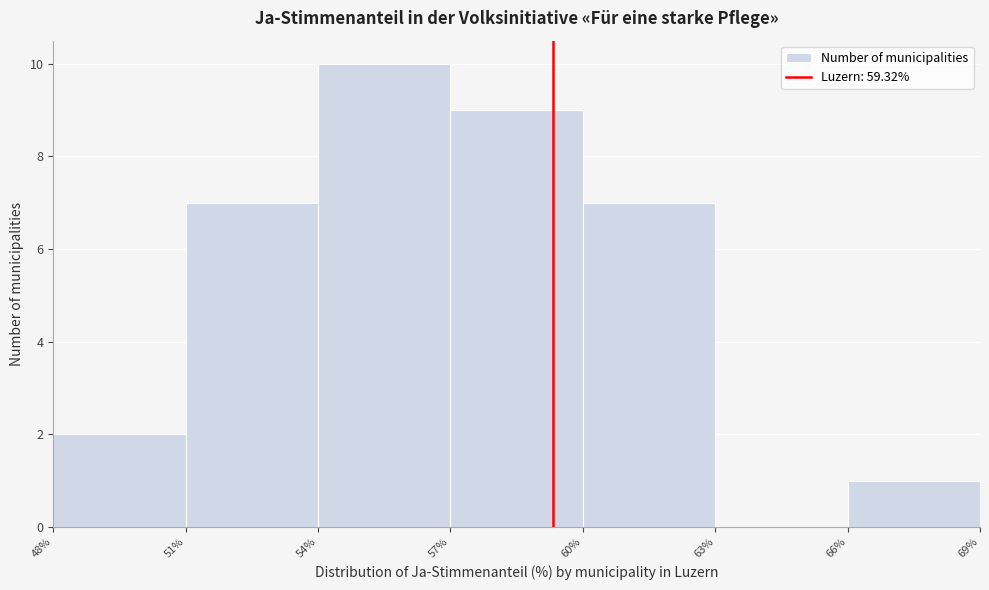

How tall is the bar that spans 60% to 63% on the x-axis? The values are not printed on the chart, so give them approximately, as read against the axis.

7